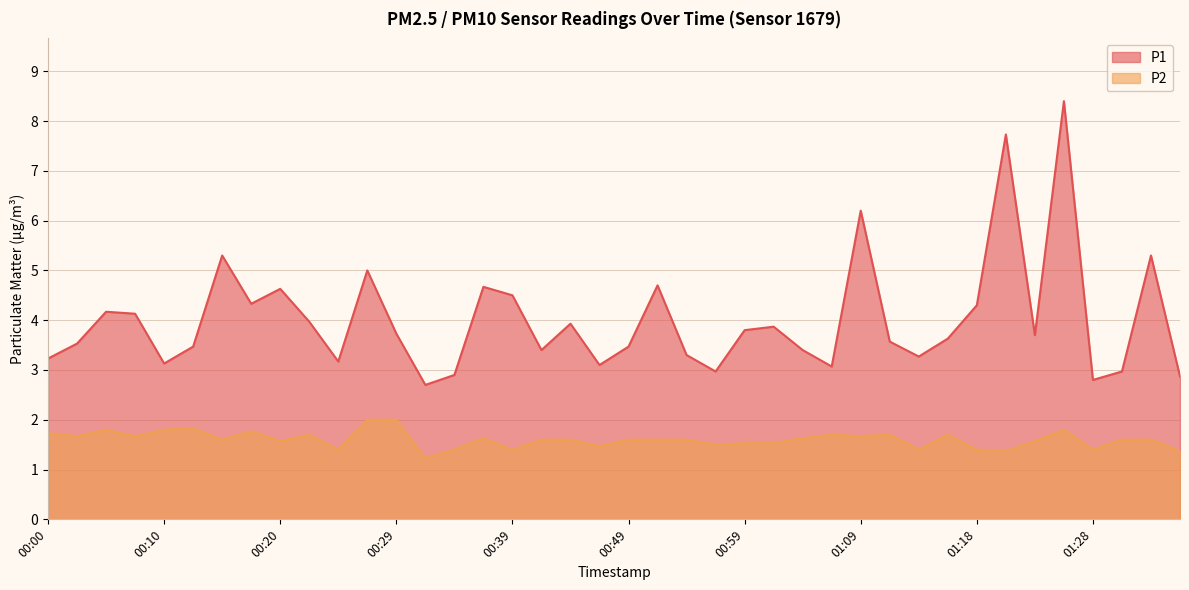

At how many categories does at least one series exceed 1?

40